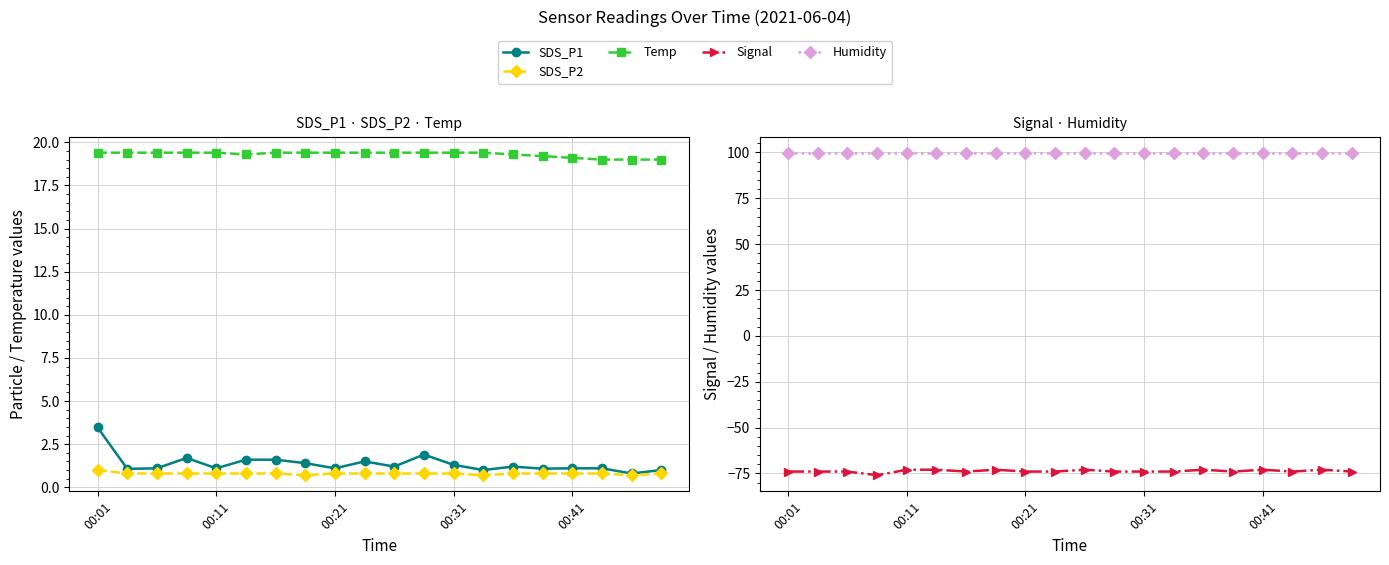

How many values in the Temp series exceed 19?

17